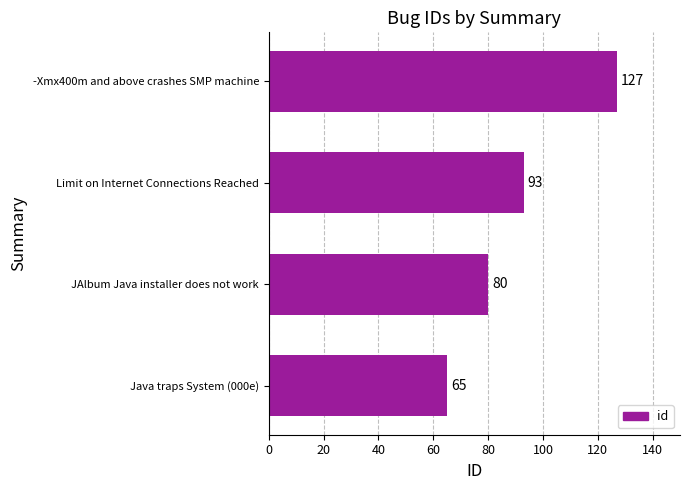

What is the average value?

91